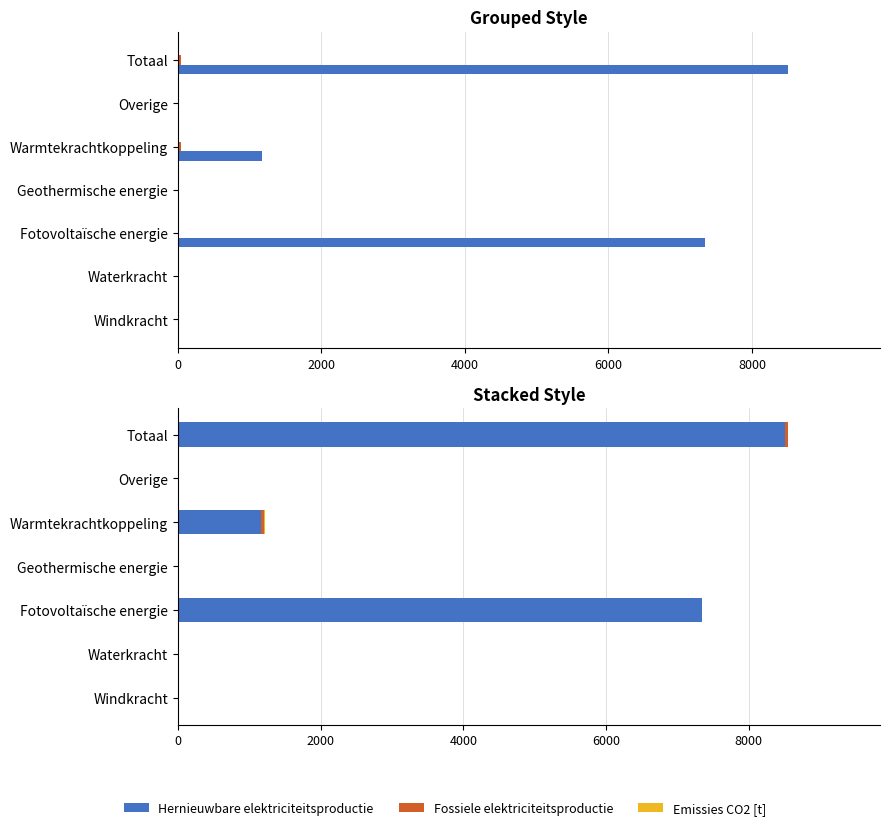

How many values in Fossiele elektriciteitsproductie are above zero?

2